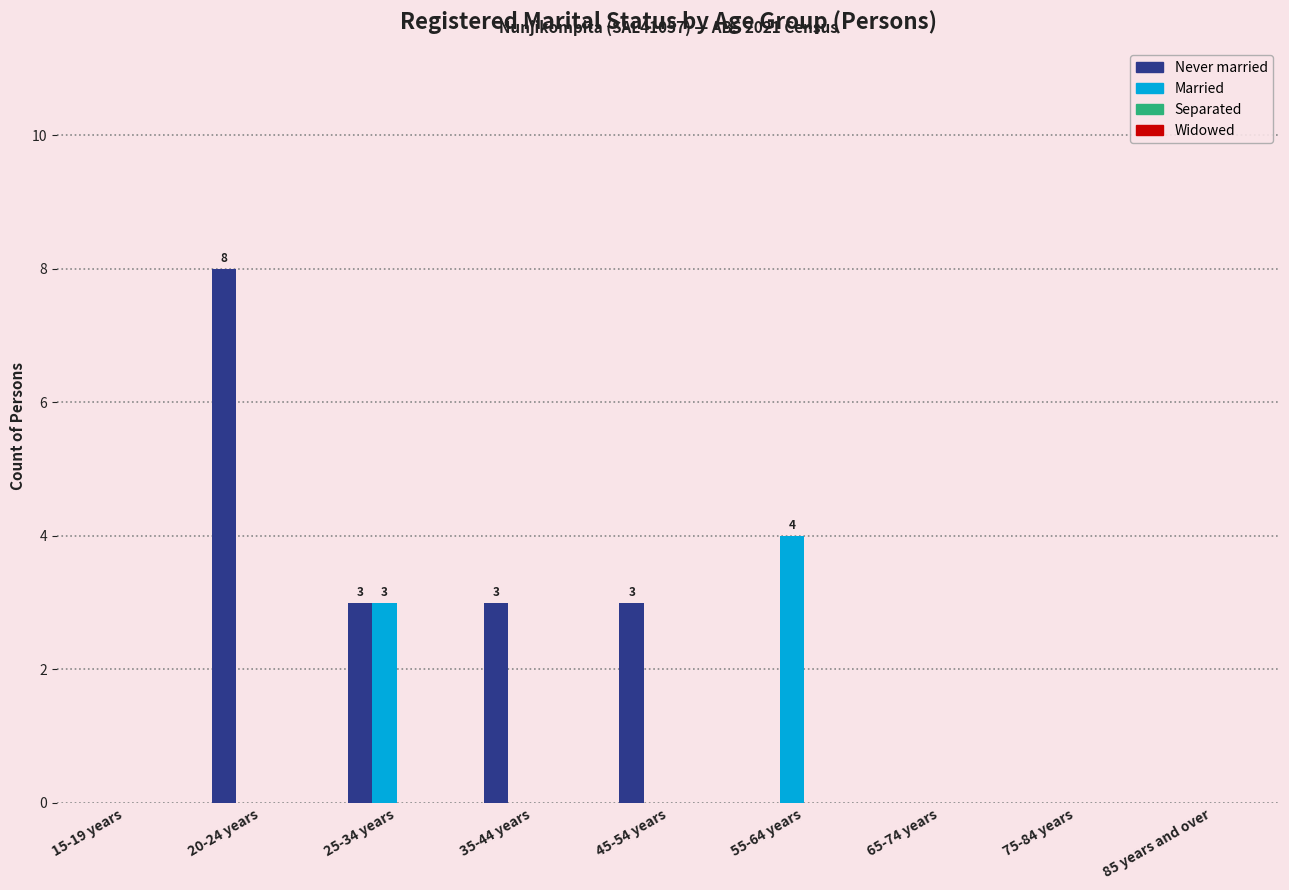

At which category does the chart reach its peak across all series?

20-24 years